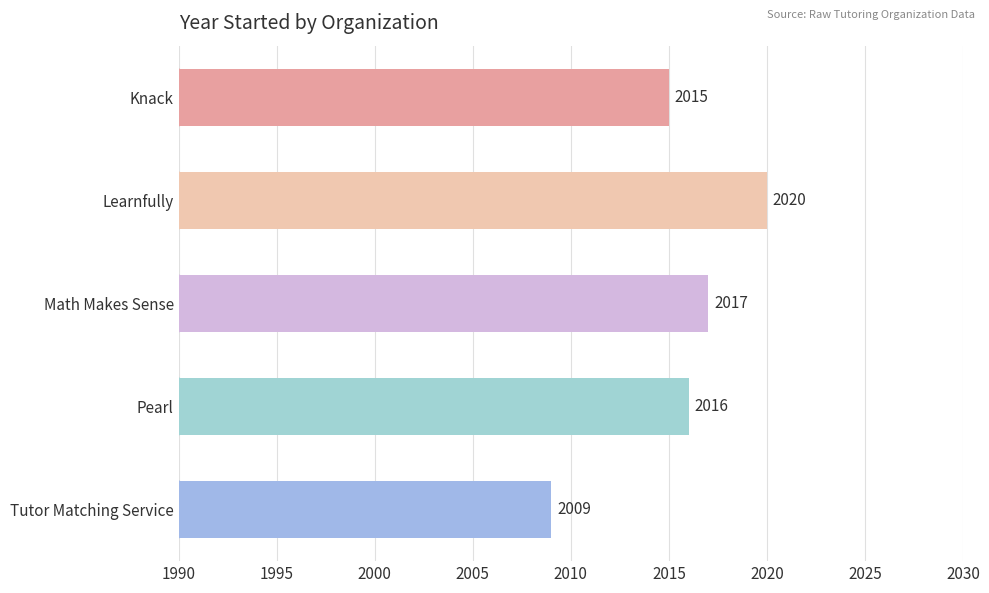

Is it true that the value at Learnfully is 17?

False